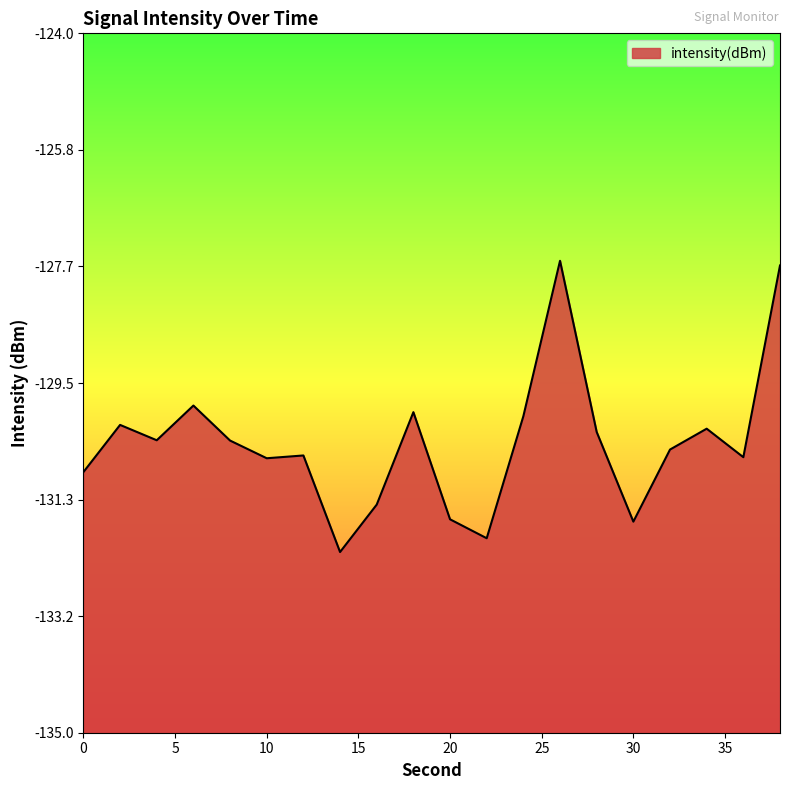

Reading left to right, extract all data points from this chart.

-130.9	-130.2	-130.4	-129.9	-130.4	-130.7	-130.6	-132.2	-131.4	-130.0	-131.6	-131.9	-130.0	-127.6	-130.3	-131.7	-130.5	-130.2	-130.7	-127.7